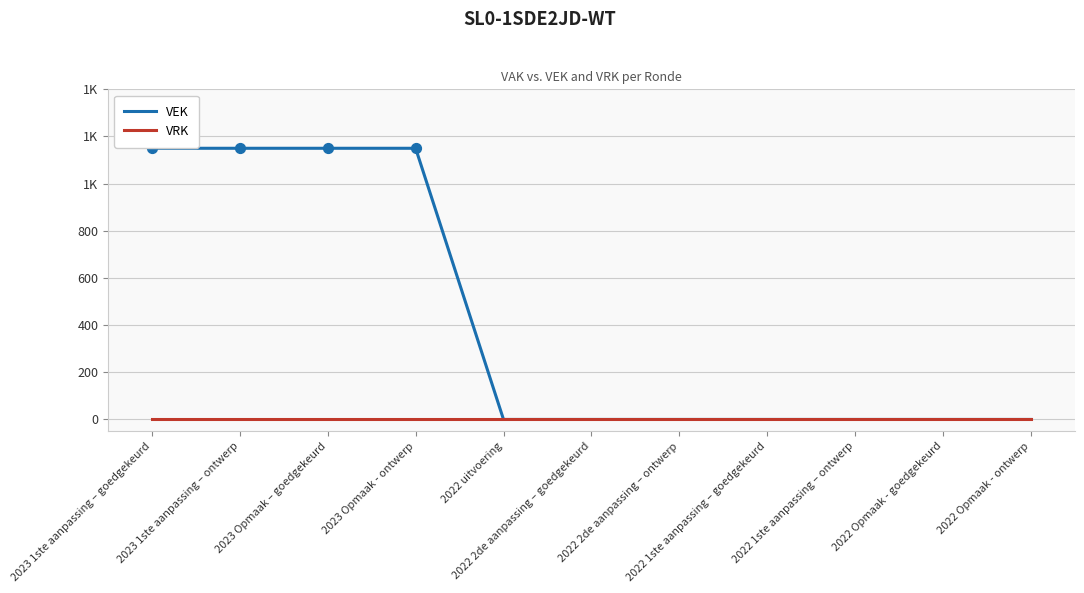

At how many categories does at least one series exceed 776?

4